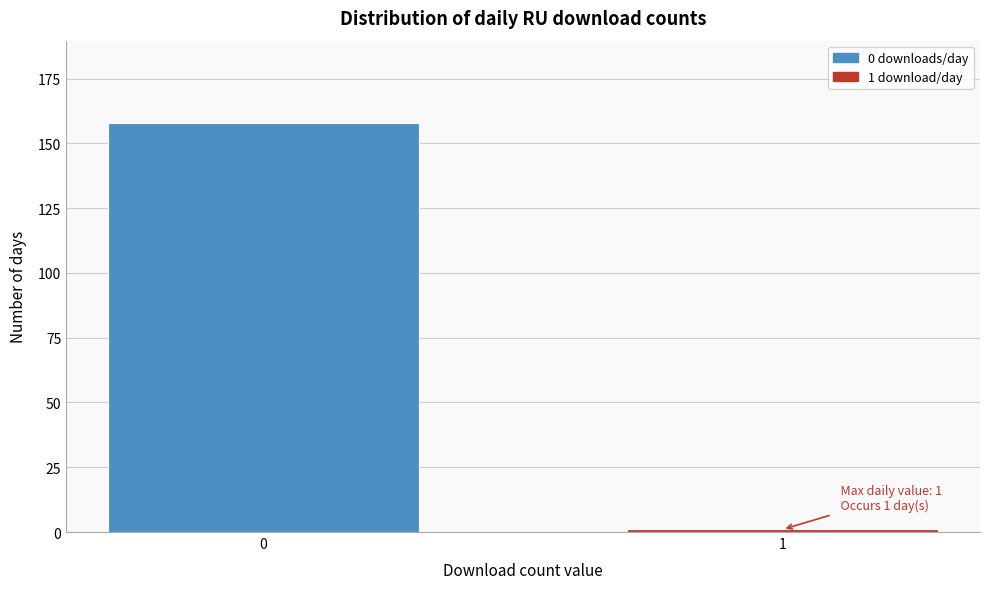

Reading left to right, transcribe all the data shown in this chart.

158	1